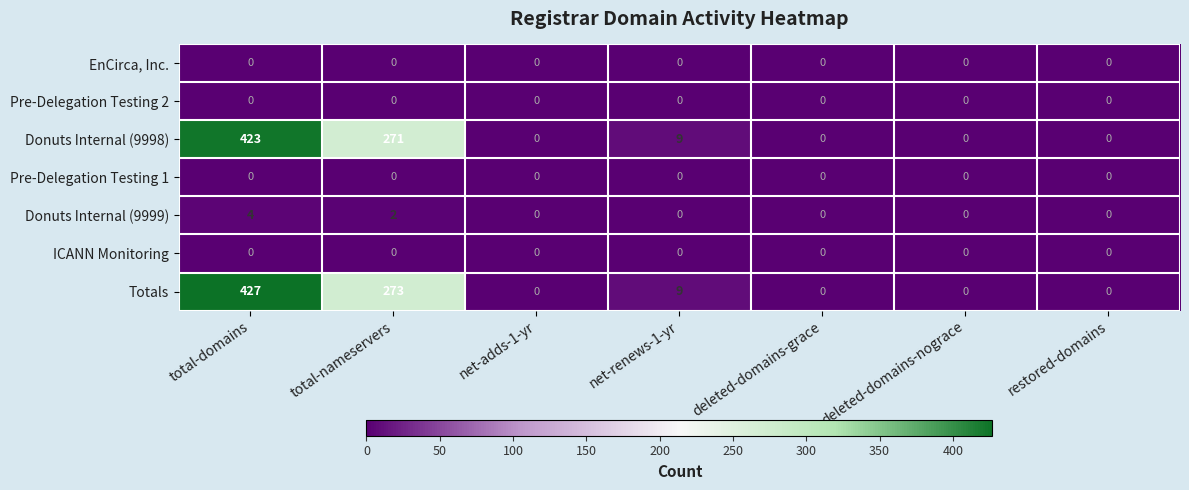

Which series has the widest spread of values?

Totals